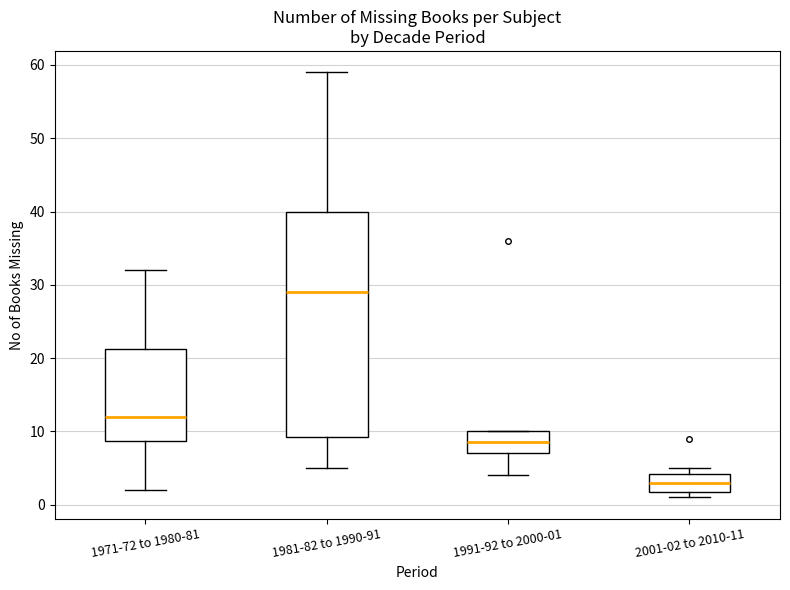

Where is the upper edge of the box for 1971-72 to 1980-81 on the y-axis? The values are not printed on the chart, so give them approximately, as read against the axis.

21